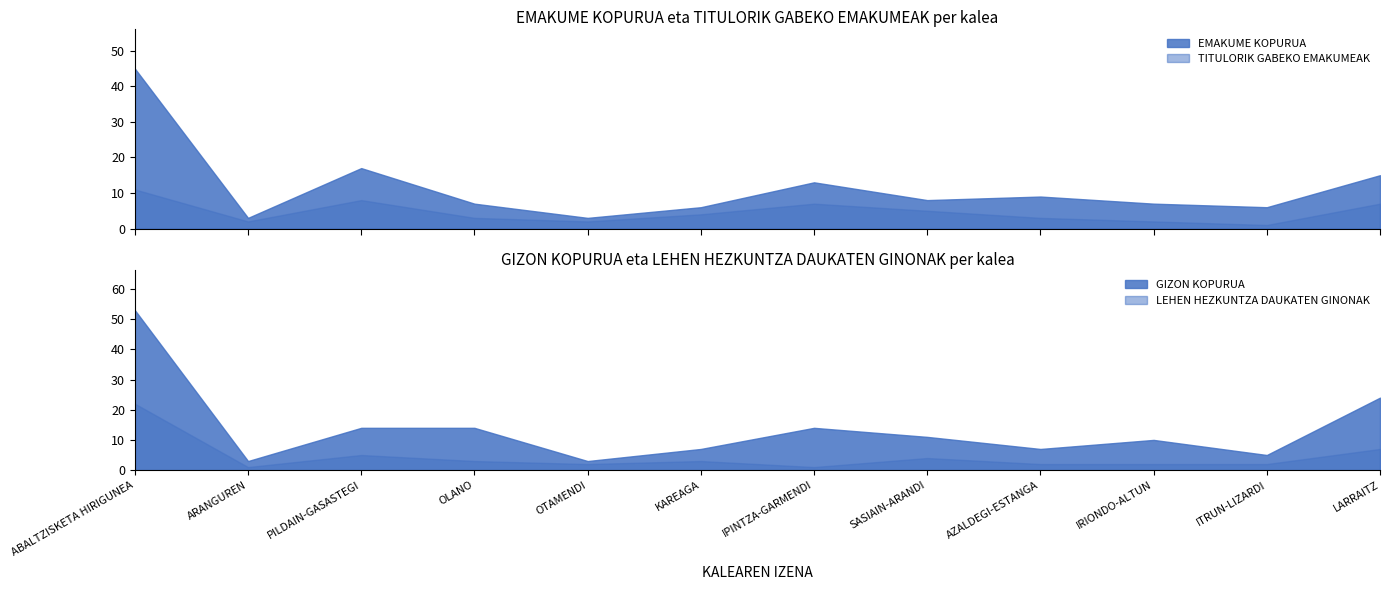

How many times do TITULORIK GABEKO EMAKUMEAK and LEHEN HEZKUNTZA DAUKATEN GINONAK cross each other?

1